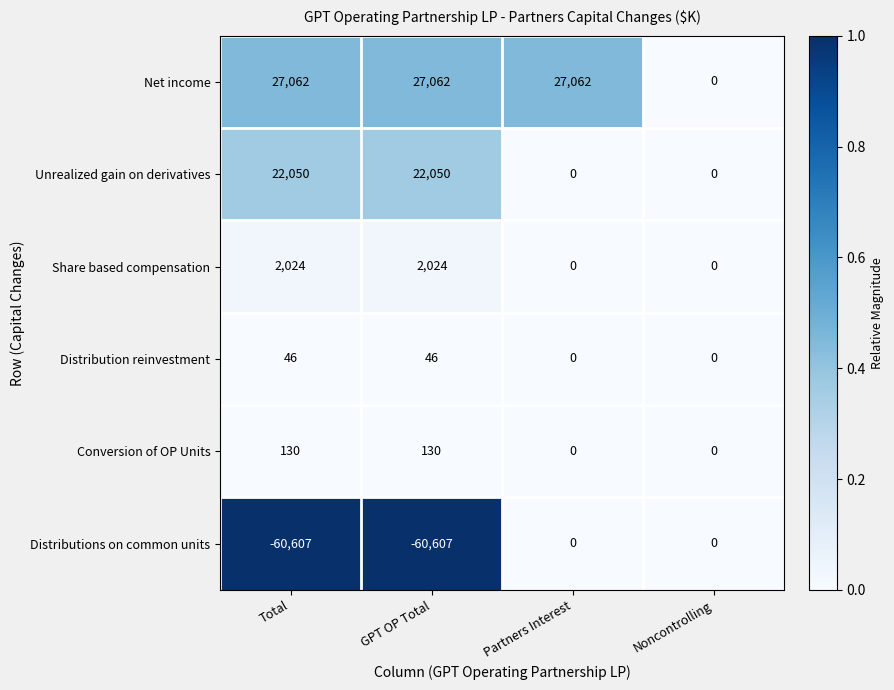

What is the sum of the Distribution reinvestment values at Noncontrolling and Total?

46